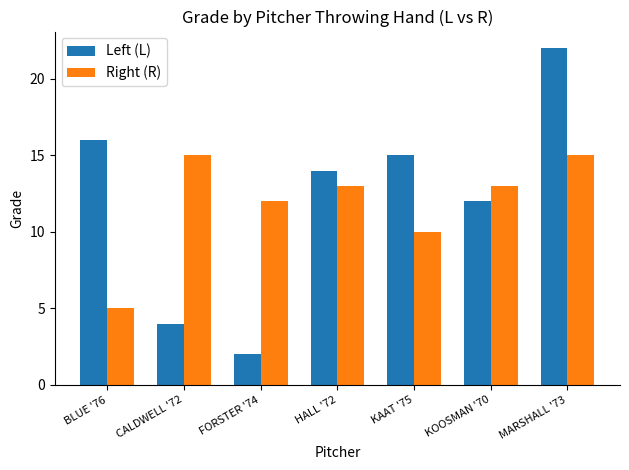

At which category is the sum across all series the highest?

MARSHALL '73